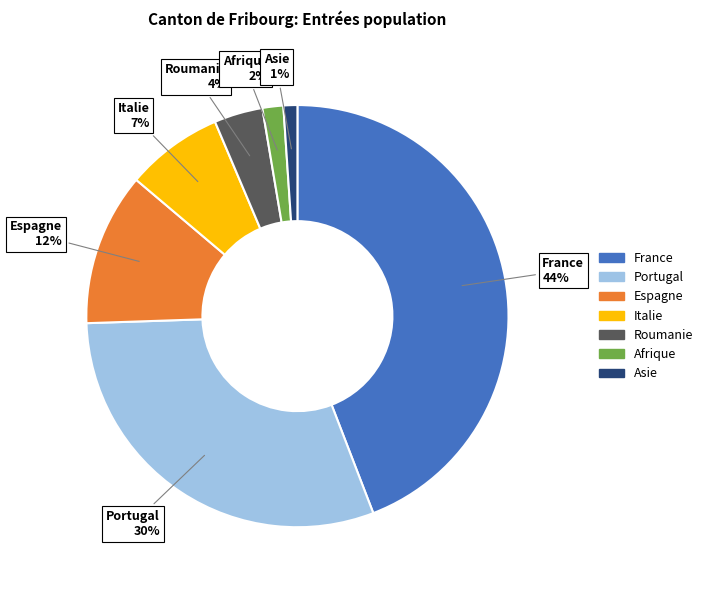

To the nearest percent, what is the average slice percentage?

14%